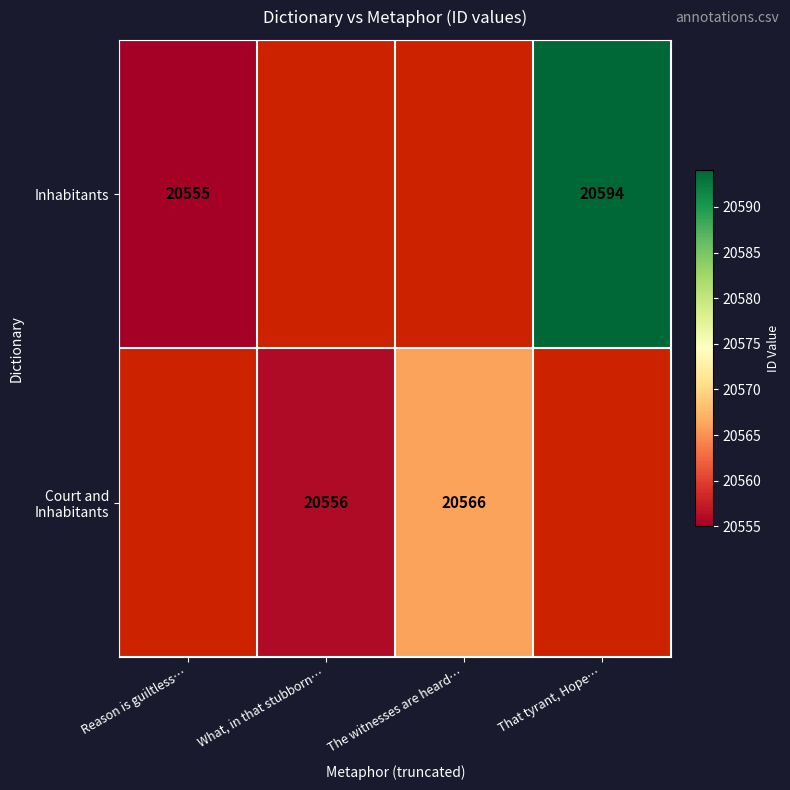

At how many categories does at least one series exceed 20579?

1